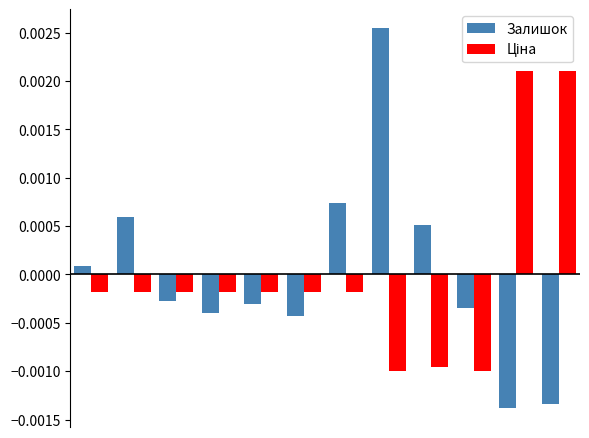

Which series has the widest spread of values?

Залишок